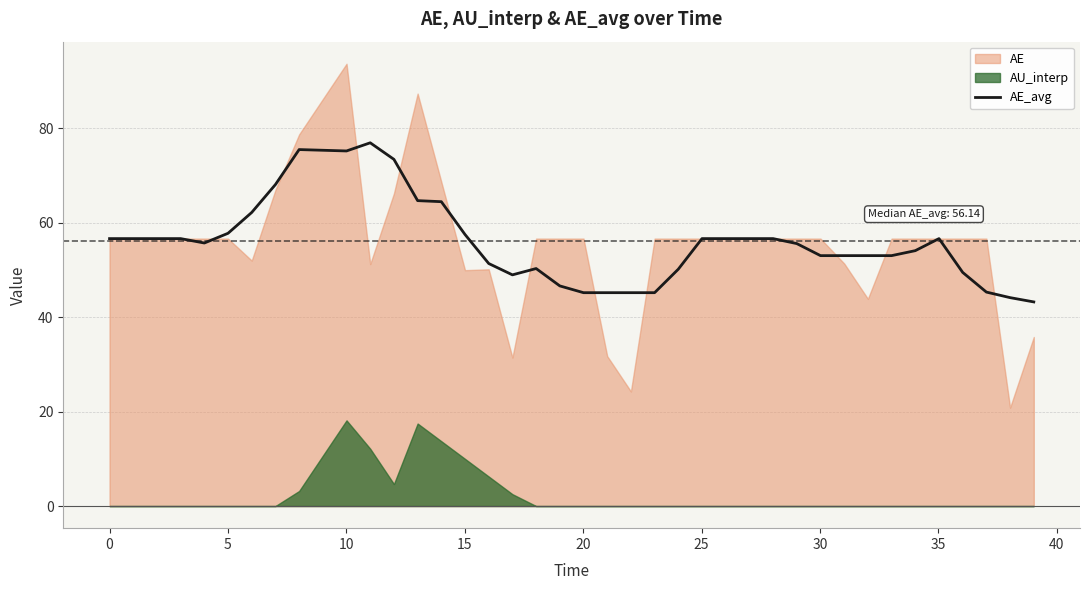

What is the highest value of the AE_avg series?

76.9